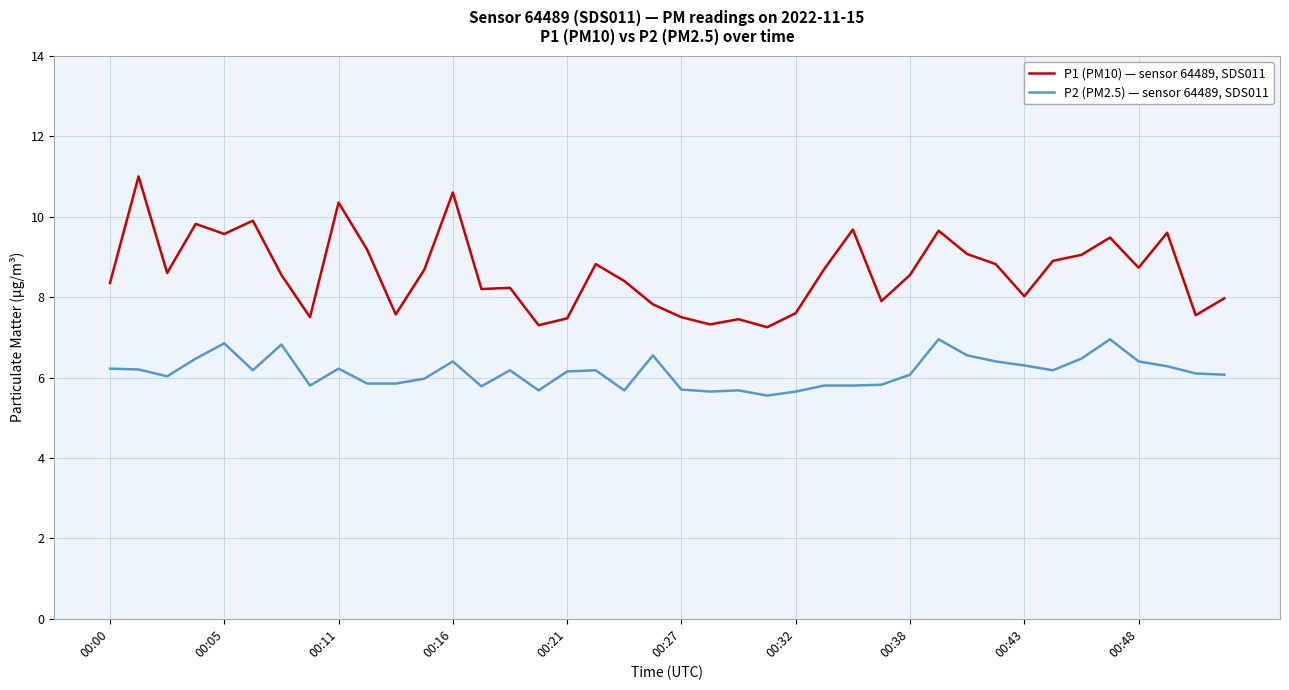

Which series has the largest total across all categories?

P1 (PM10) — sensor 64489, SDS011